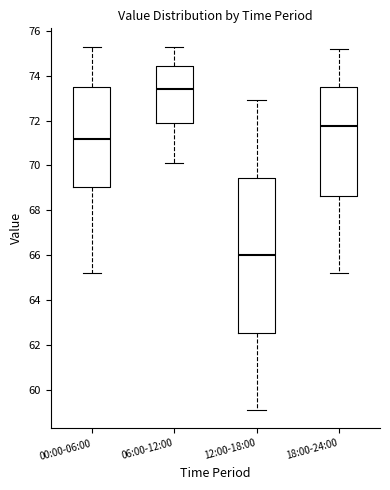

Which box's median line is the highest?

06:00-12:00